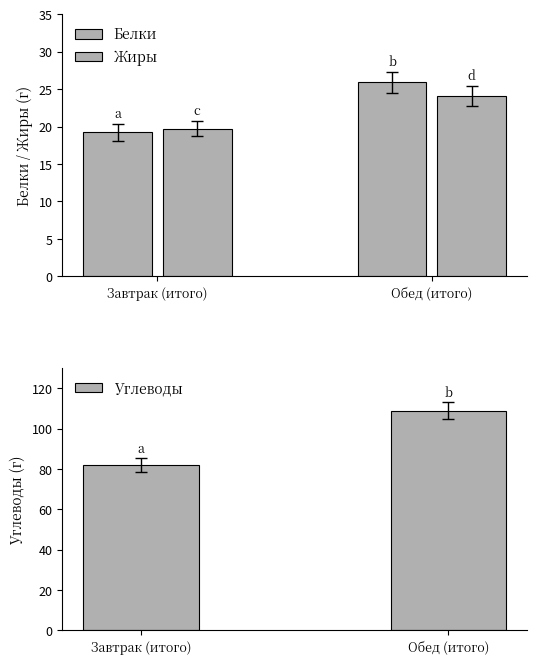

What is the spread (max minus min) of values at Завтрак (итого)?

62.6